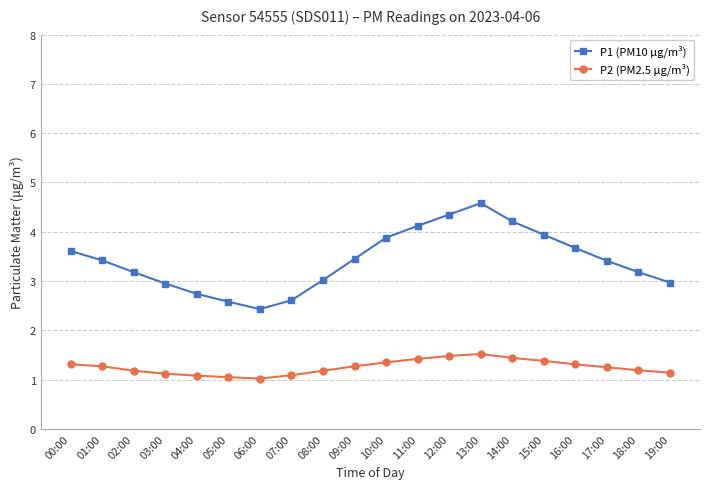

Rank the series by their average value, from lowest to highest.

P2 (PM2.5 µg/m³), P1 (PM10 µg/m³)